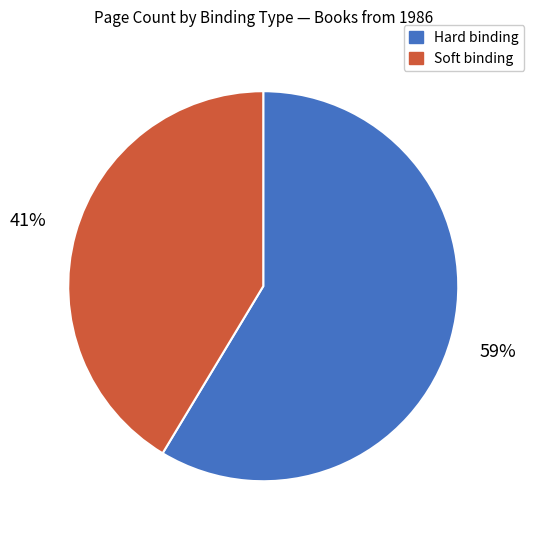

To the nearest percent, what is the average slice percentage?

50%